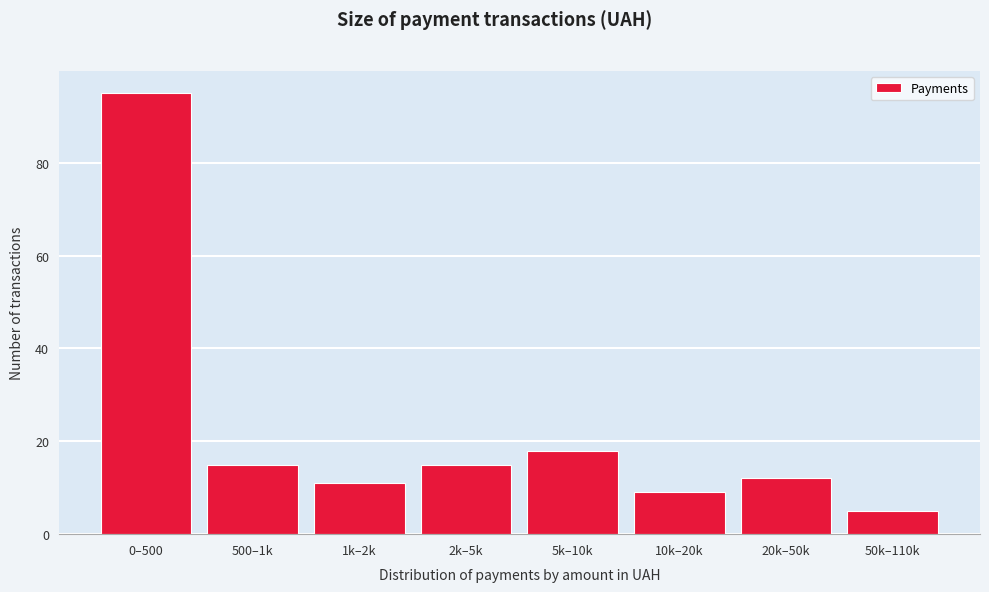

Reading right to left, what are all the values shown in this chart?

50k–110k=5	20k–50k=12	10k–20k=9	5k–10k=18	2k–5k=15	1k–2k=11	500–1k=15	0–500=95